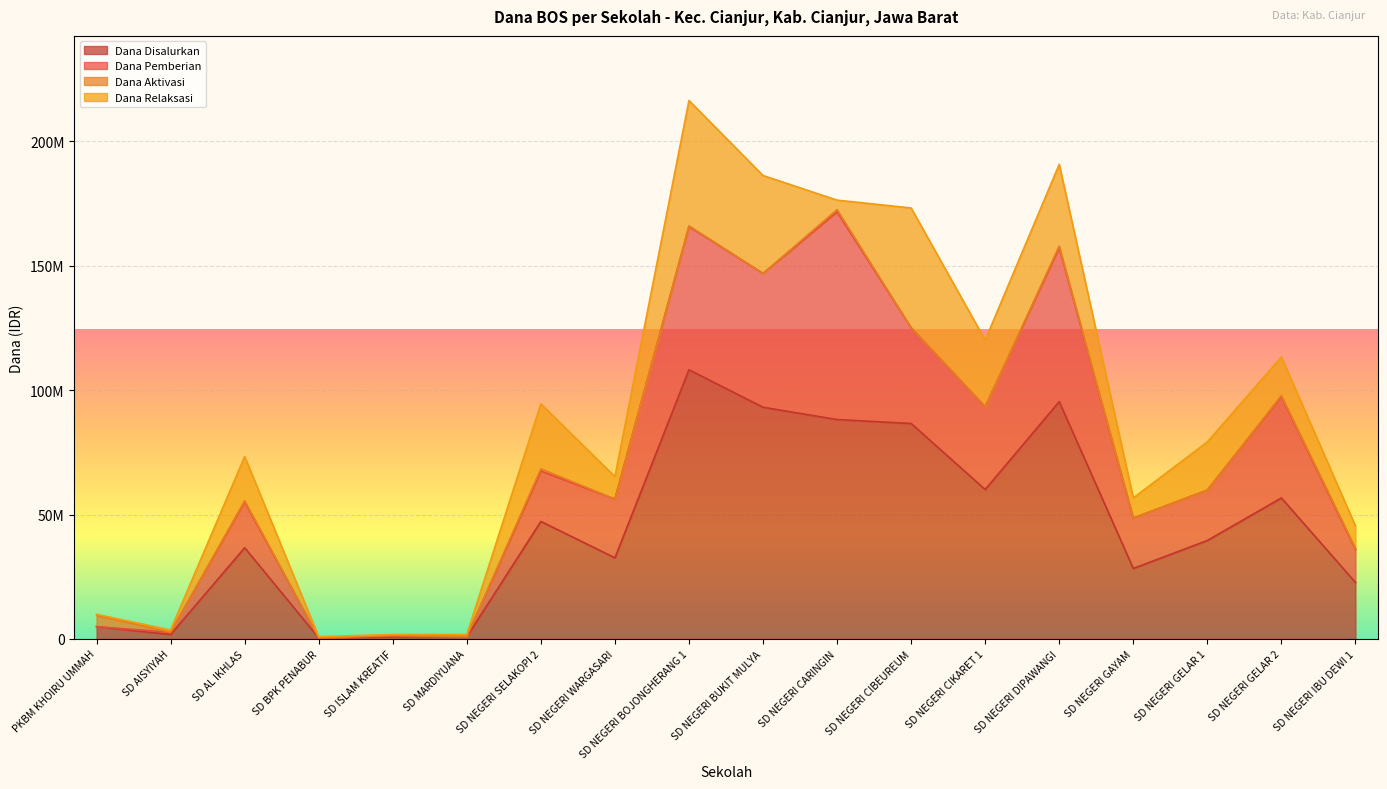

What are all the series names shown in the legend?

Dana Disalurkan, Dana Pemberian, Dana Aktivasi, Dana Relaksasi